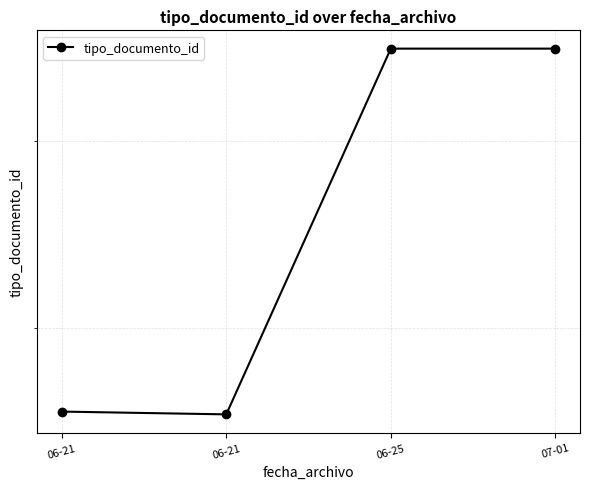

Is it true that the value at 06-21 is 166?

True